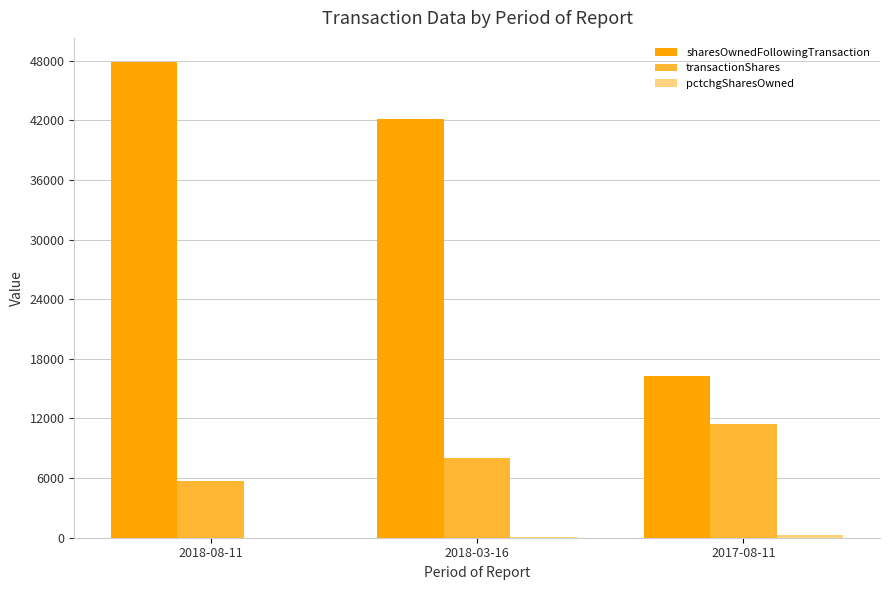

Between 2018-08-11 and 2018-03-16, which series saw the biggest shift?

sharesOwnedFollowingTransaction